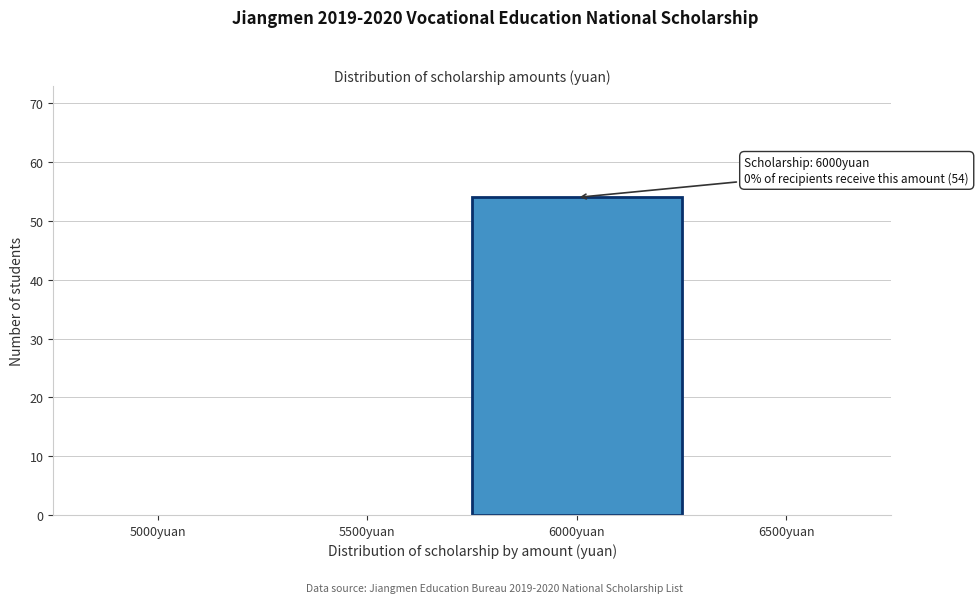

Reading right to left, transcribe all the data shown in this chart.

6500yuan=0	6000yuan=54	5500yuan=0	5000yuan=0